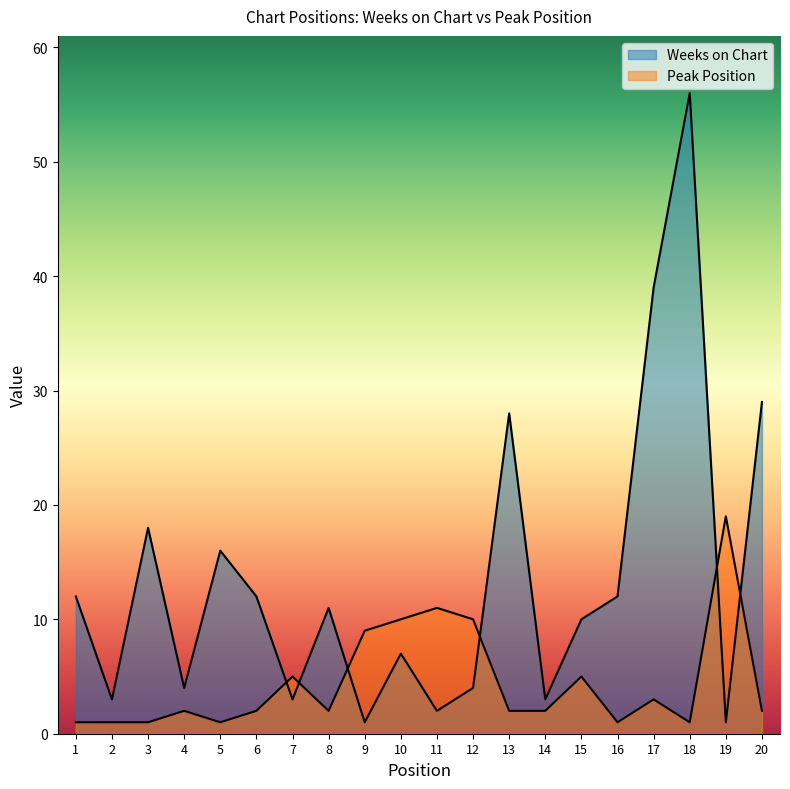

Reading right to left, transcribe all the data shown in this chart.

Weeks on Chart: 29	1	56	39	12	10	3	28	4	2	7	1	11	3	12	16	4	18	3	12
Peak Position: 2	19	1	3	1	5	2	2	10	11	10	9	2	5	2	1	2	1	1	1